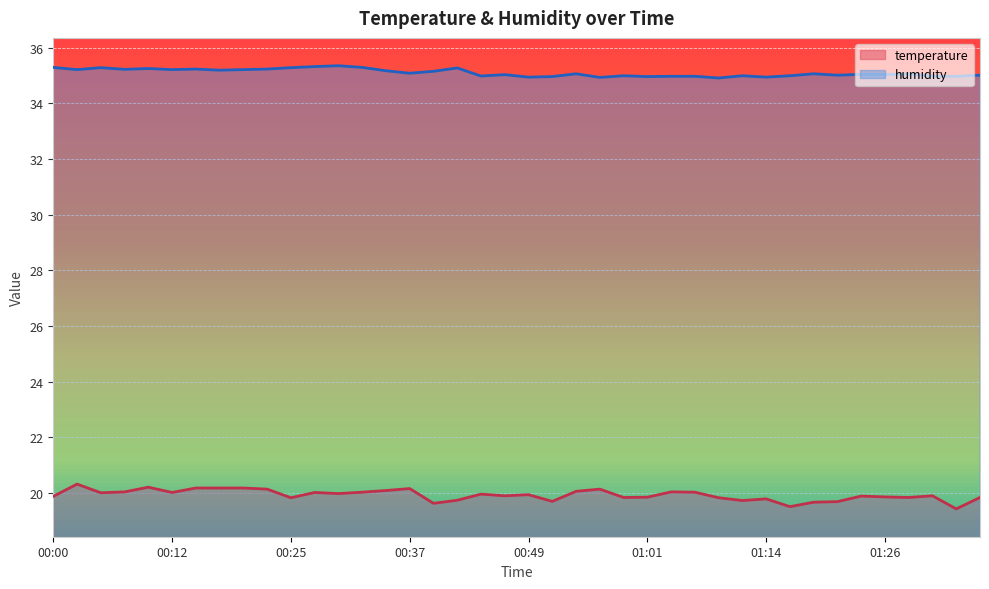

The value of temperature at 01:19 is 34.5. True or false?

False